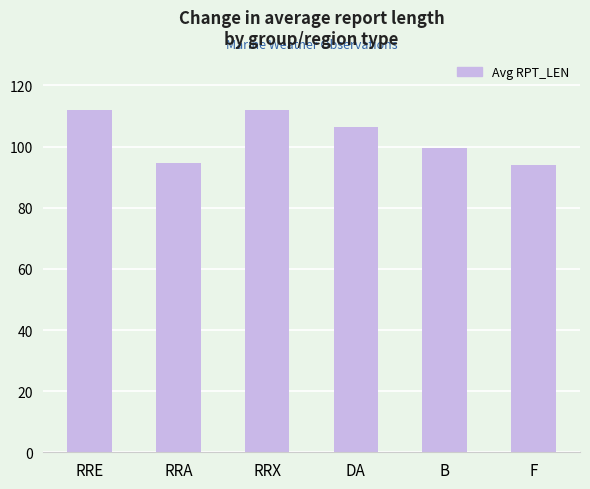

The chart shows a value of 23.2 at RRX. True or false?

False